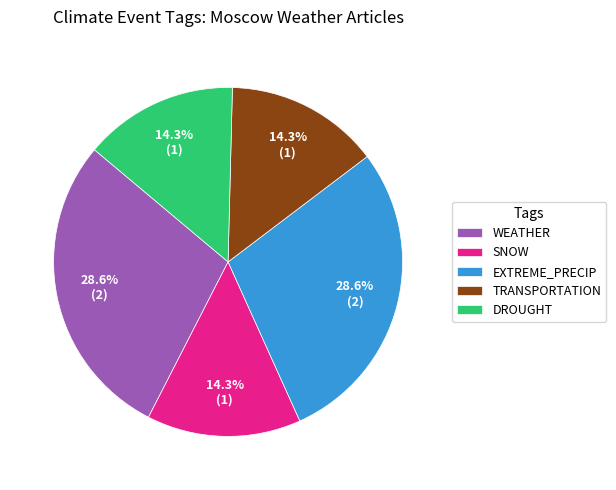

Approximately how many times larger is the value at WEATHER compared to TRANSPORTATION?

2.0